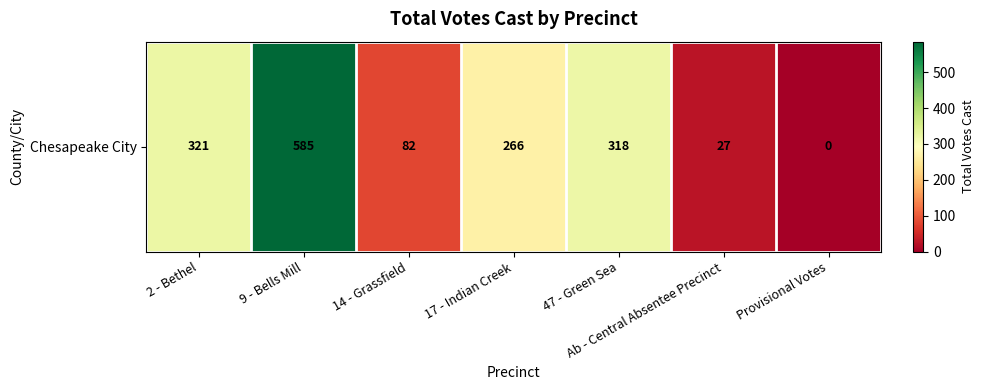

List the labels in order of value, smallest first.

Provisional Votes, Ab - Central Absentee Precinct, 14 - Grassfield, 17 - Indian Creek, 47 - Green Sea, 2 - Bethel, 9 - Bells Mill